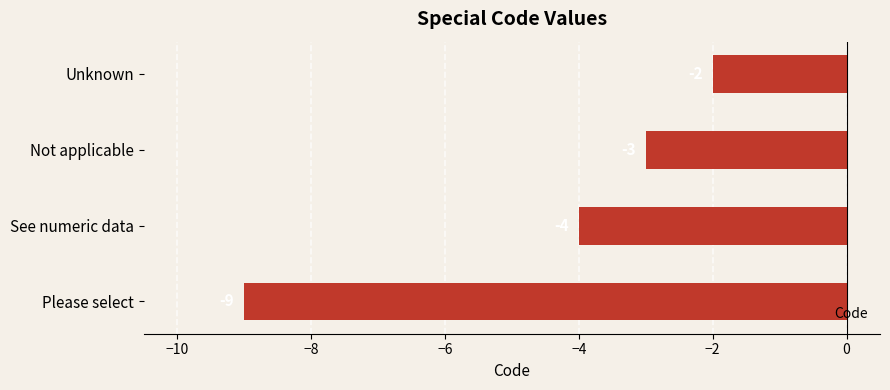

Rank the categories by value from lowest to highest.

Please select, See numeric data, Not applicable, Unknown